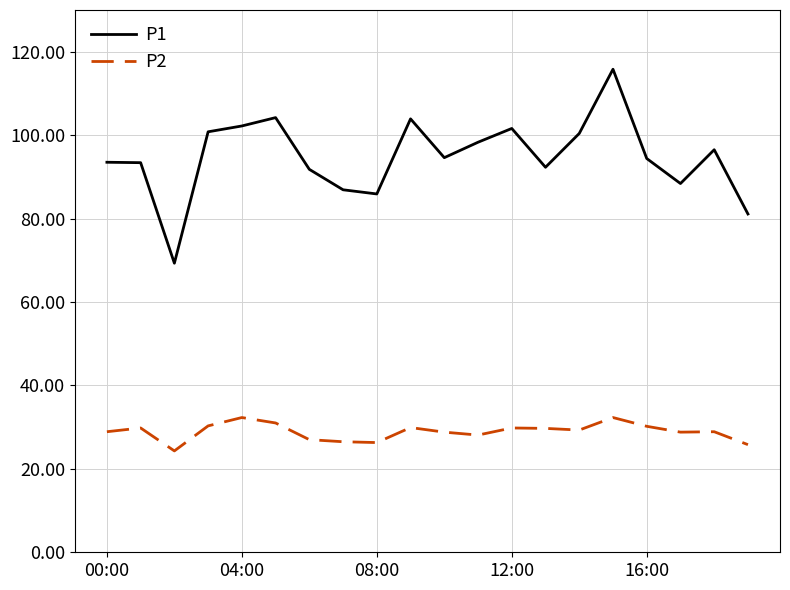

What is the highest value of the P2 series?

32.3